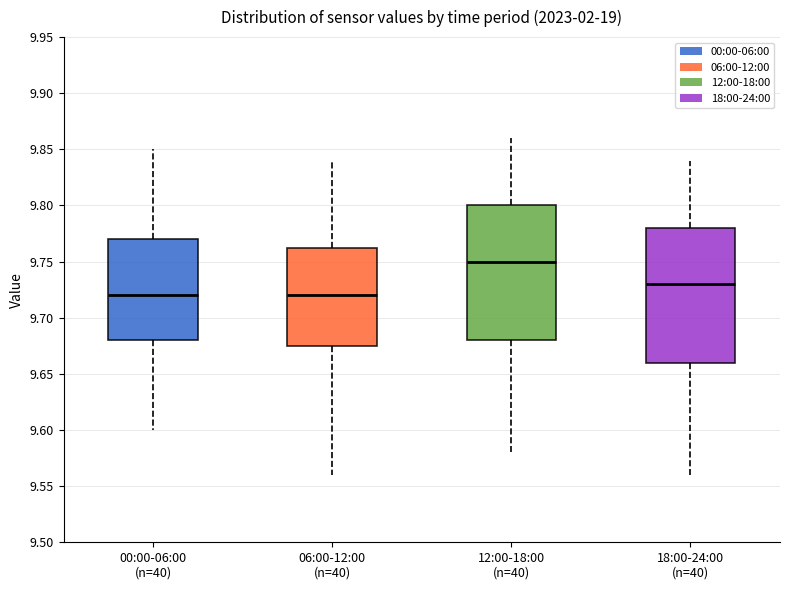

Reading left to right, read every box against the y-axis: the position of its median line, the range the box covers, and the ends of its whiskers. The values are not printed on the chart, so give them approximately, as read against the axis.

00:00-06:00 (n=40): median 9.720, box 9.680 to 9.770, whiskers 9.600 to 9.850
06:00-12:00 (n=40): median 9.720, box 9.675 to 9.765, whiskers 9.560 to 9.840
12:00-18:00 (n=40): median 9.750, box 9.680 to 9.800, whiskers 9.580 to 9.860
18:00-24:00 (n=40): median 9.730, box 9.660 to 9.780, whiskers 9.560 to 9.840